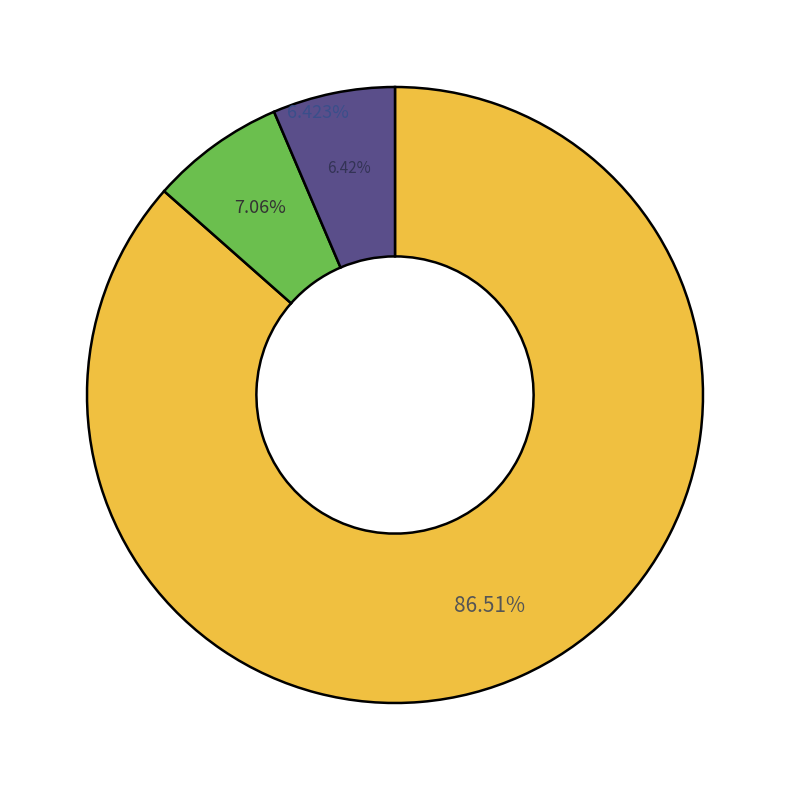

Between pct75 and pct45, which is larger?

pct75